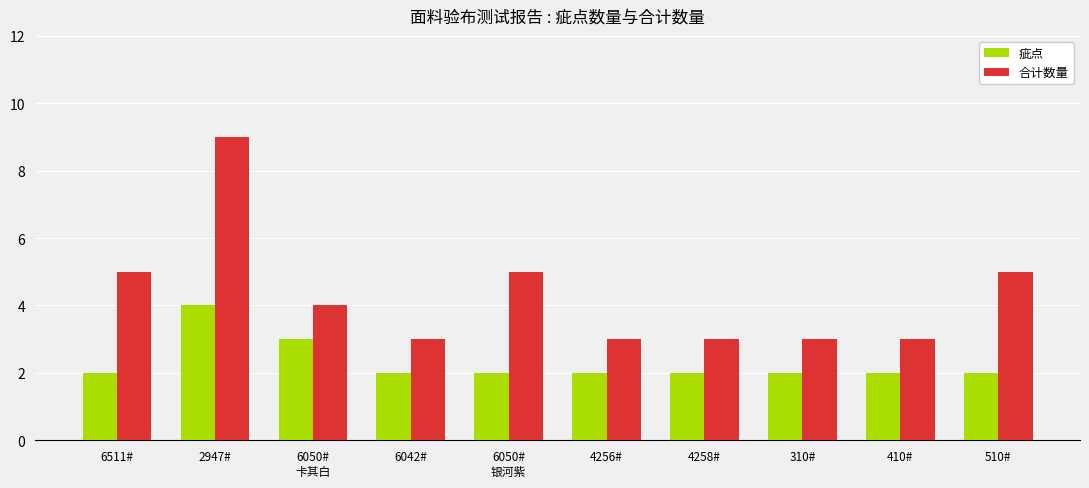

What is the lowest value of the 合计数量 series?

3